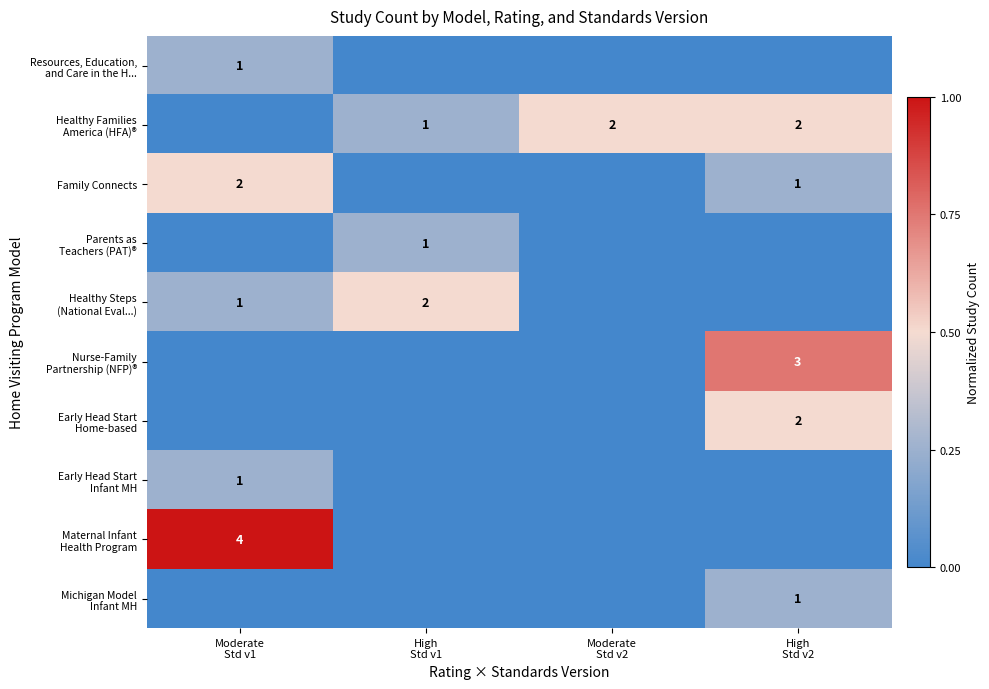

Is it true that Nurse-Family Partnership (NFP)® equals 0.8 at High Std v2?

True